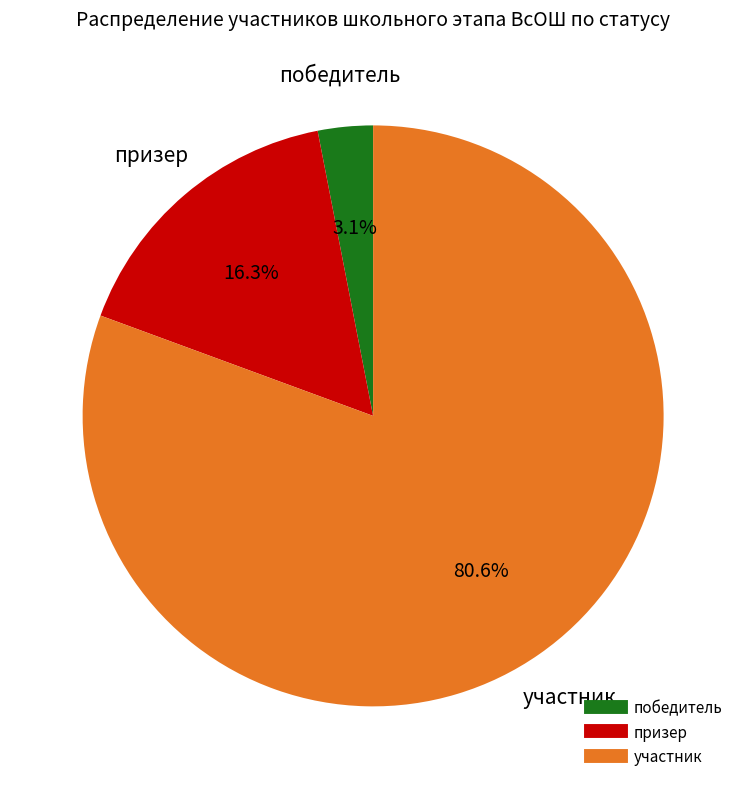

Approximately how many times larger is the value at призер compared to участник?

0.2